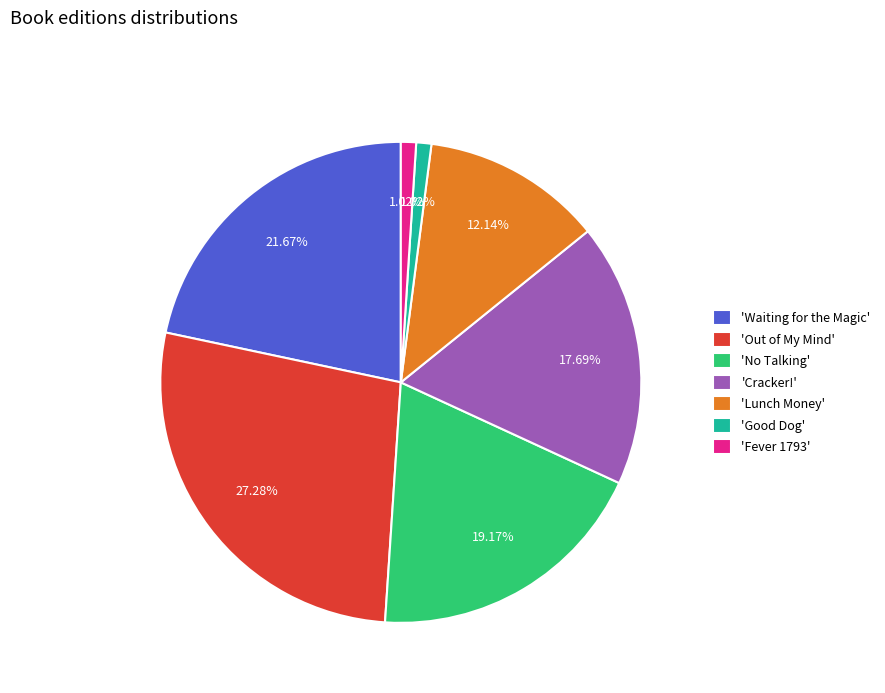

Do 'Lunch Money' and 'Waiting for the Magic' together represent more than half of the pie?

No